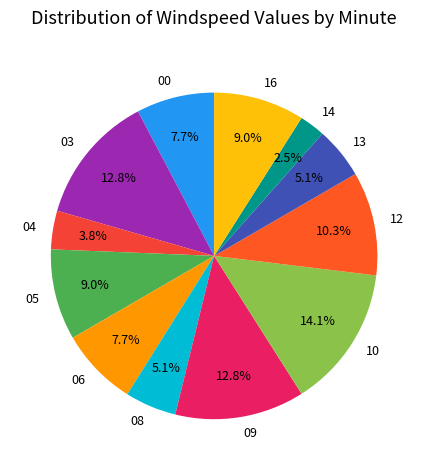

Combined, do 00 and 09 account for over 50%?

No